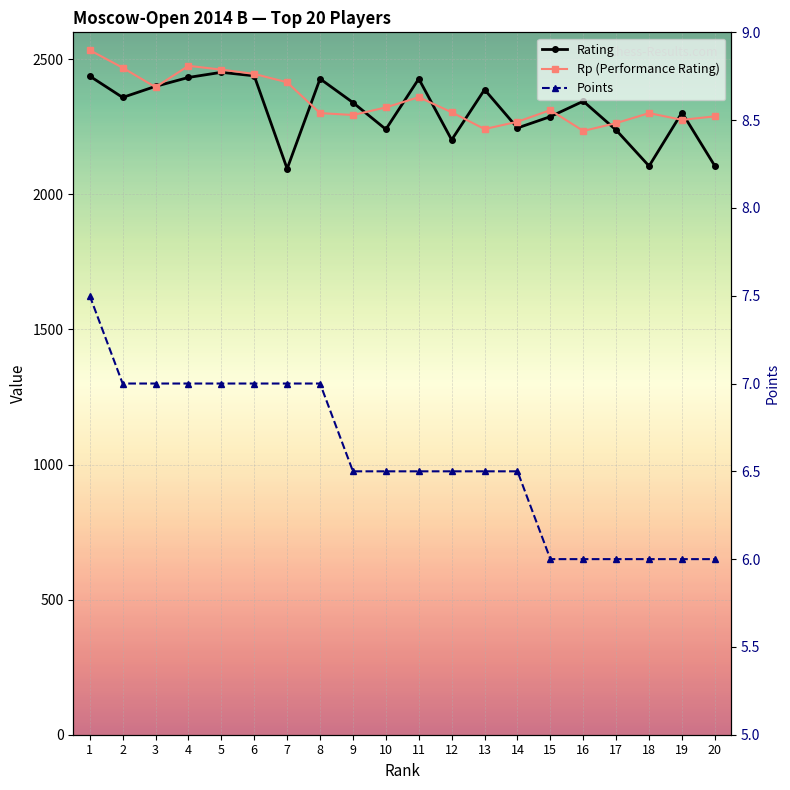

List the labels in order of Rp (Performance Rating) value, smallest first.

16, 13, 17, 14, 19, 20, 9, 8, 18, 12, 15, 10, 11, 3, 7, 6, 5, 2, 4, 1